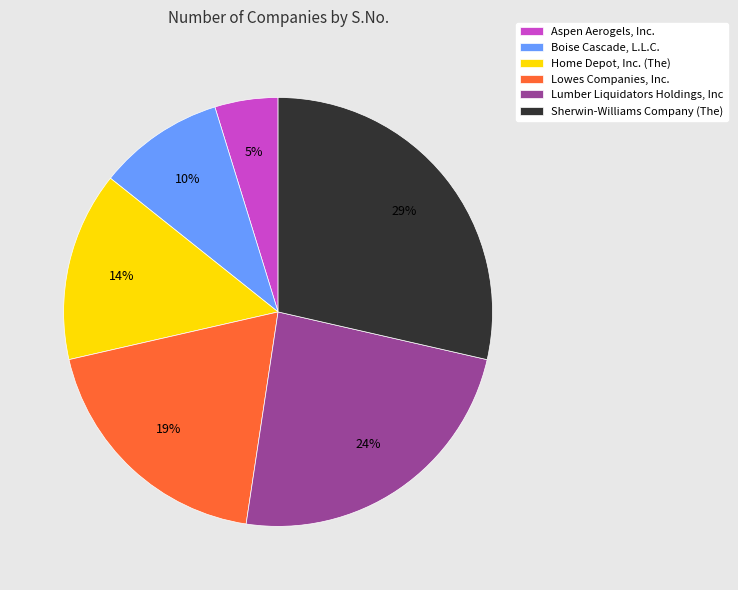

Do Lowes Companies, Inc. and Aspen Aerogels, Inc. together represent more than half of the pie?

No